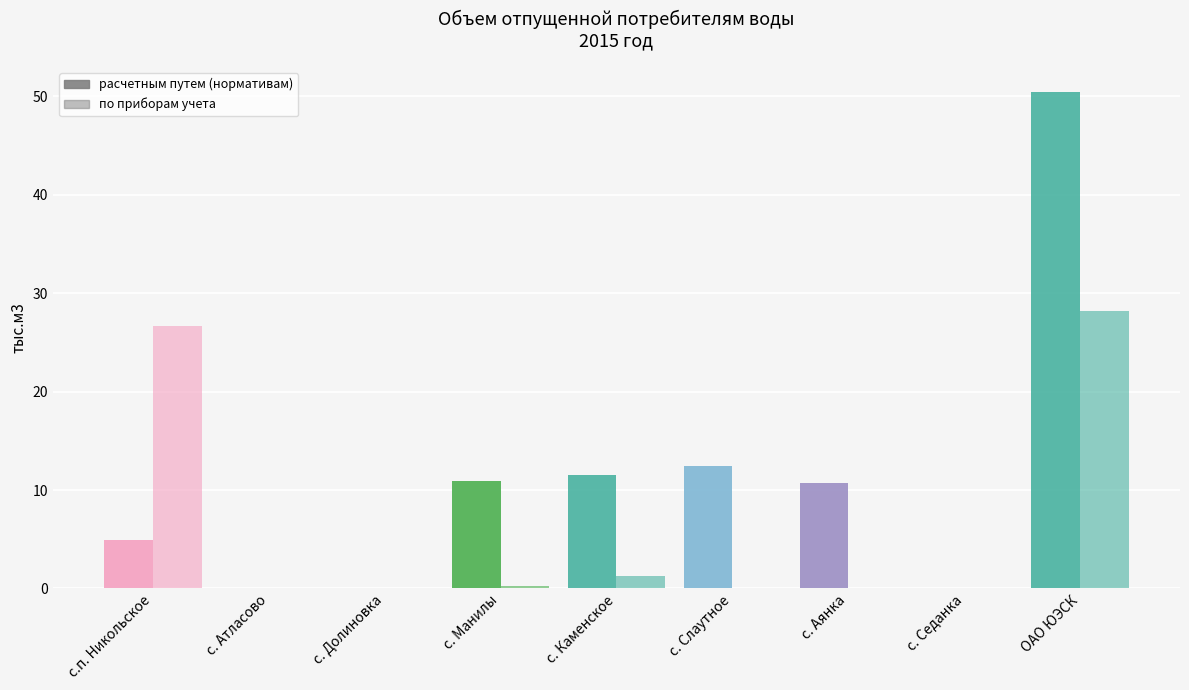

What is the total value across all series at с. Манилы?

11.2